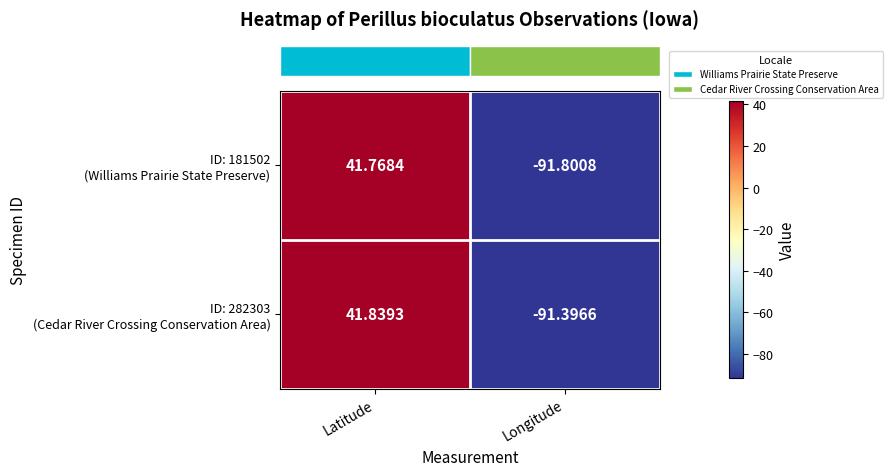

At which category is the sum across all series the highest?

Latitude